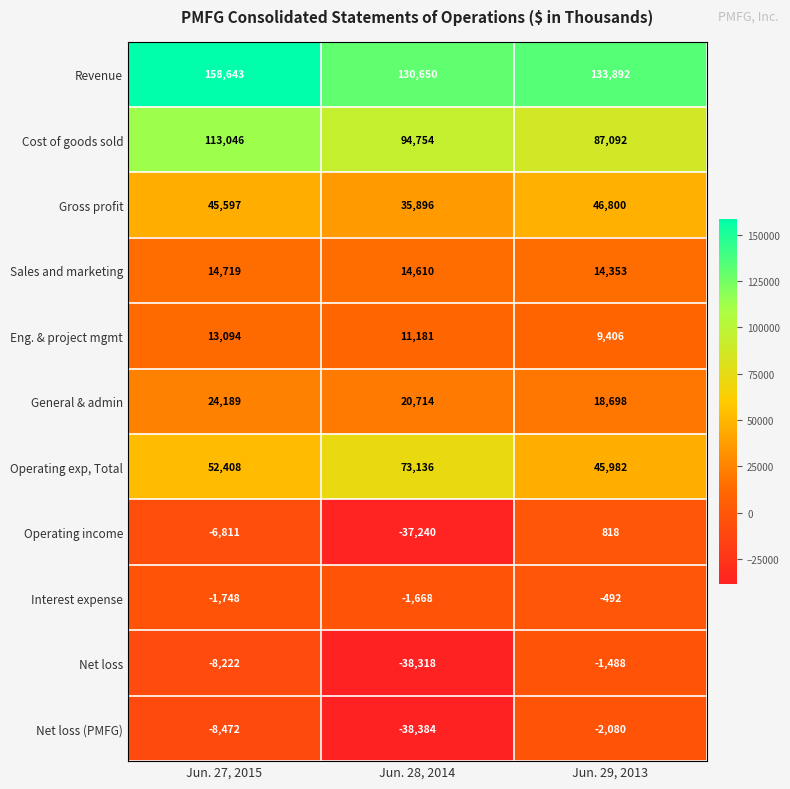

At which label does Sales and marketing reach its minimum?

Jun. 29, 2013